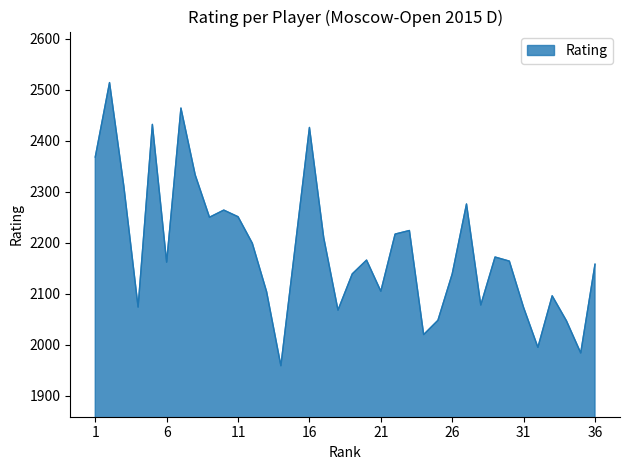

How many interior local peaks (higher than both neighbors) does the data have?

10